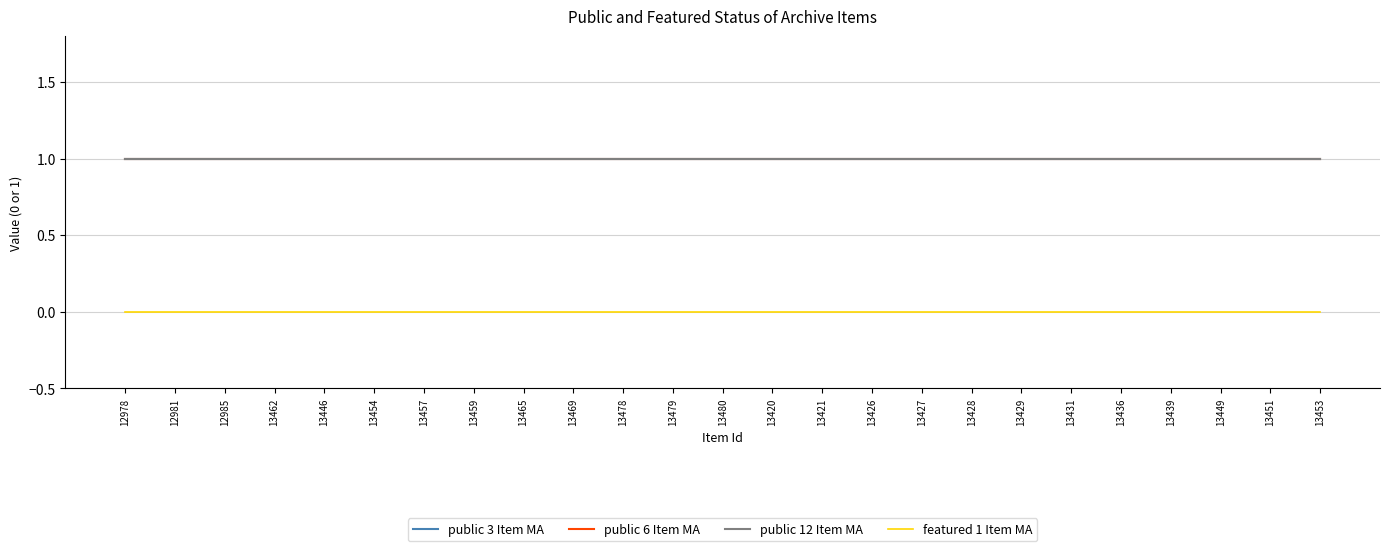

At how many categories does at least one series exceed 0?

25